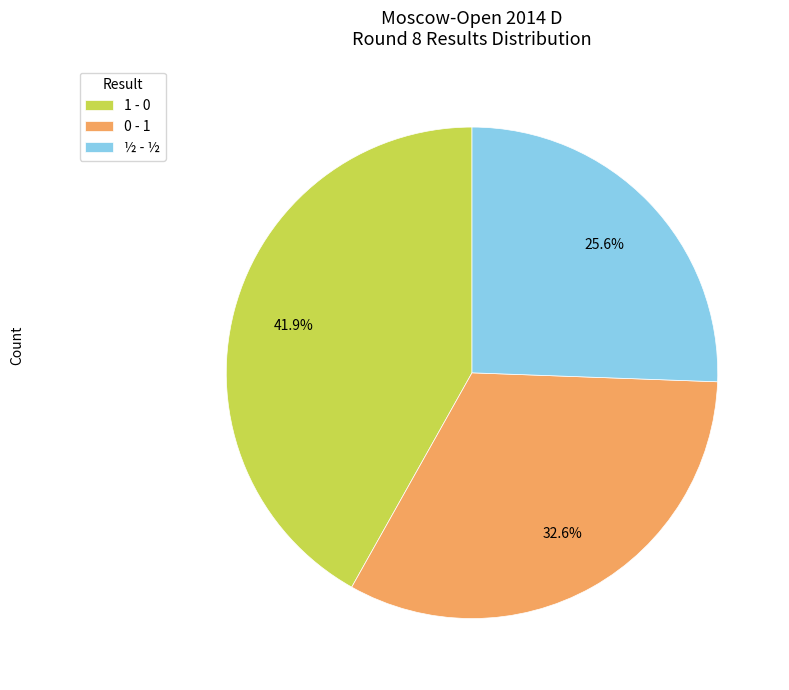

To the nearest percent, what is the average slice percentage?

33%